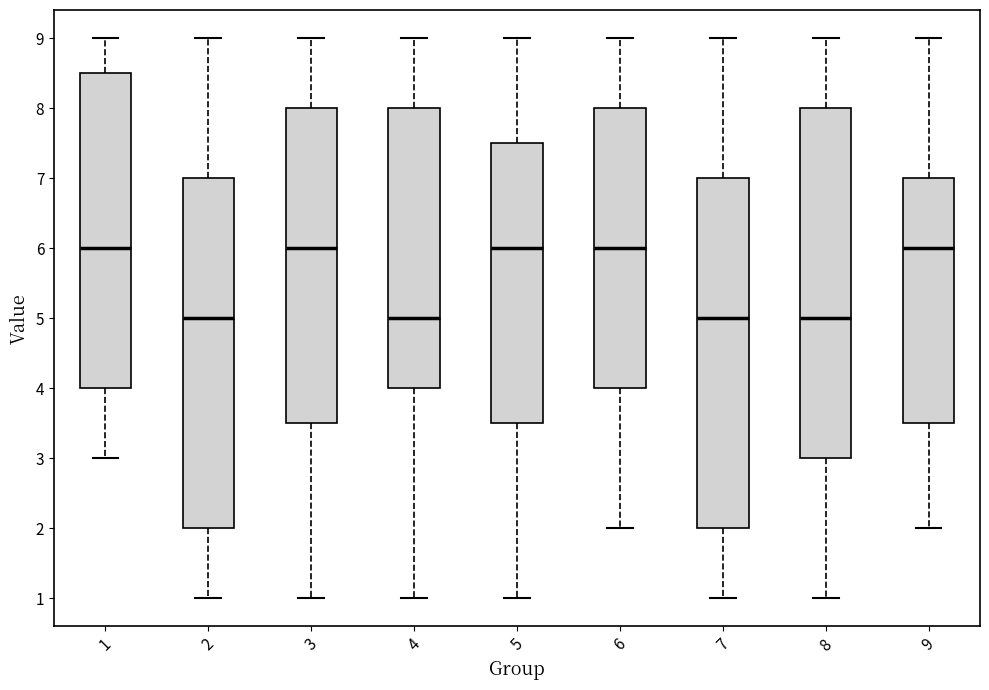

Reading left to right, transcribe this box plot: for each box, give where its median line is, the range the box spans, and where its two whiskers end, as read against the y-axis. The values are not printed on the chart, so give them approximately, as read against the axis.

1: median 6.0, box 4.0 to 8.5, whiskers 3.0 to 9.0
2: median 5.0, box 2.0 to 7.0, whiskers 1.0 to 9.0
3: median 6.0, box 3.5 to 8.0, whiskers 1.0 to 9.0
4: median 5.0, box 4.0 to 8.0, whiskers 1.0 to 9.0
5: median 6.0, box 3.5 to 7.5, whiskers 1.0 to 9.0
6: median 6.0, box 4.0 to 8.0, whiskers 2.0 to 9.0
7: median 5.0, box 2.0 to 7.0, whiskers 1.0 to 9.0
8: median 5.0, box 3.0 to 8.0, whiskers 1.0 to 9.0
9: median 6.0, box 3.5 to 7.0, whiskers 2.0 to 9.0